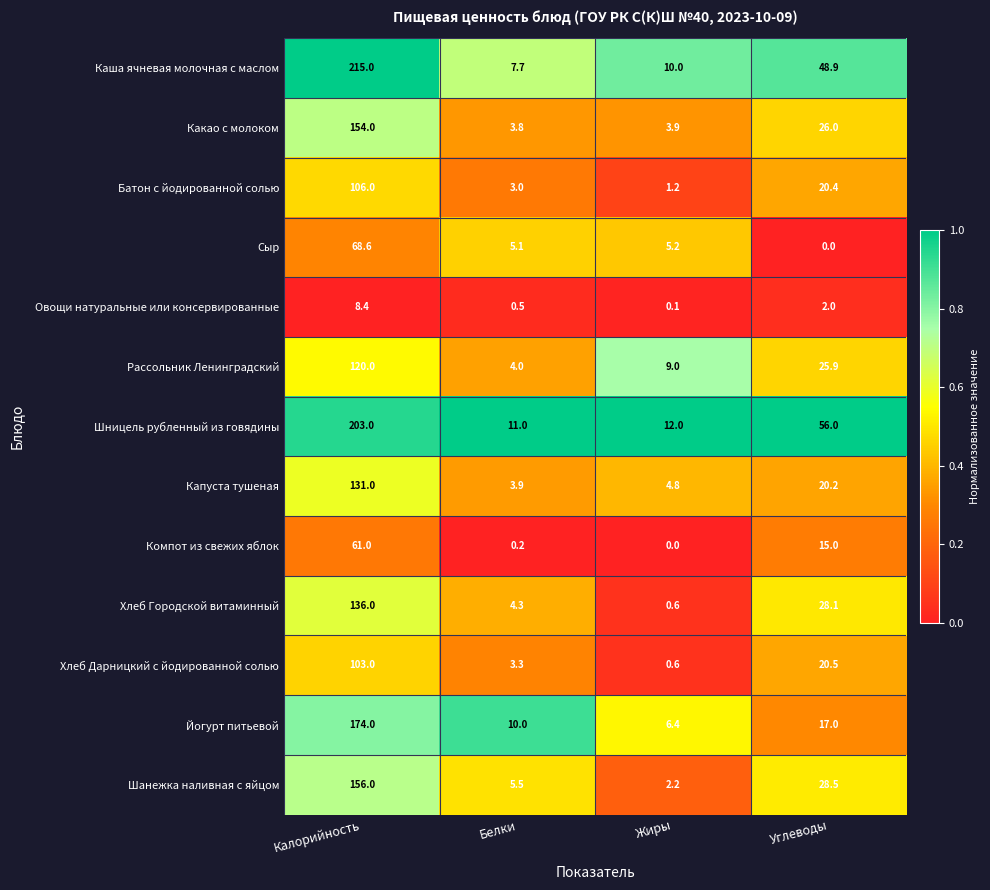

True or false: Компот из свежих яблок has a value of 8.2 at Углеводы.

False